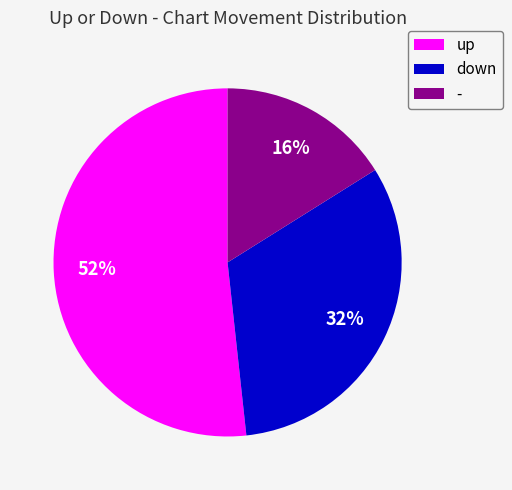

Is it true that - is 16% of the pie?

True